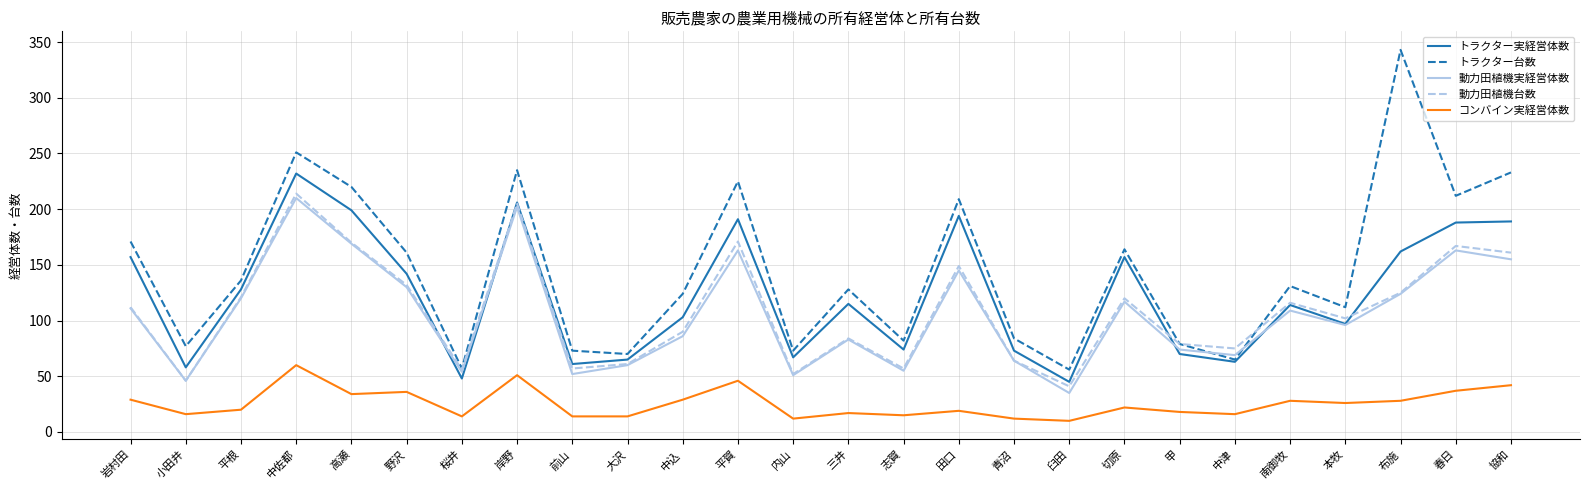

What position from the right is 切原?

8